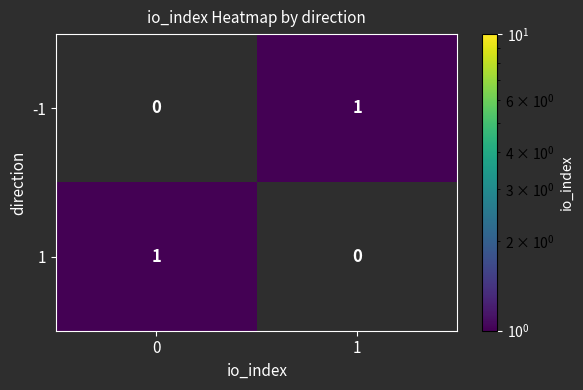

Rank the series at 0 from lowest to highest value.

-1, 1